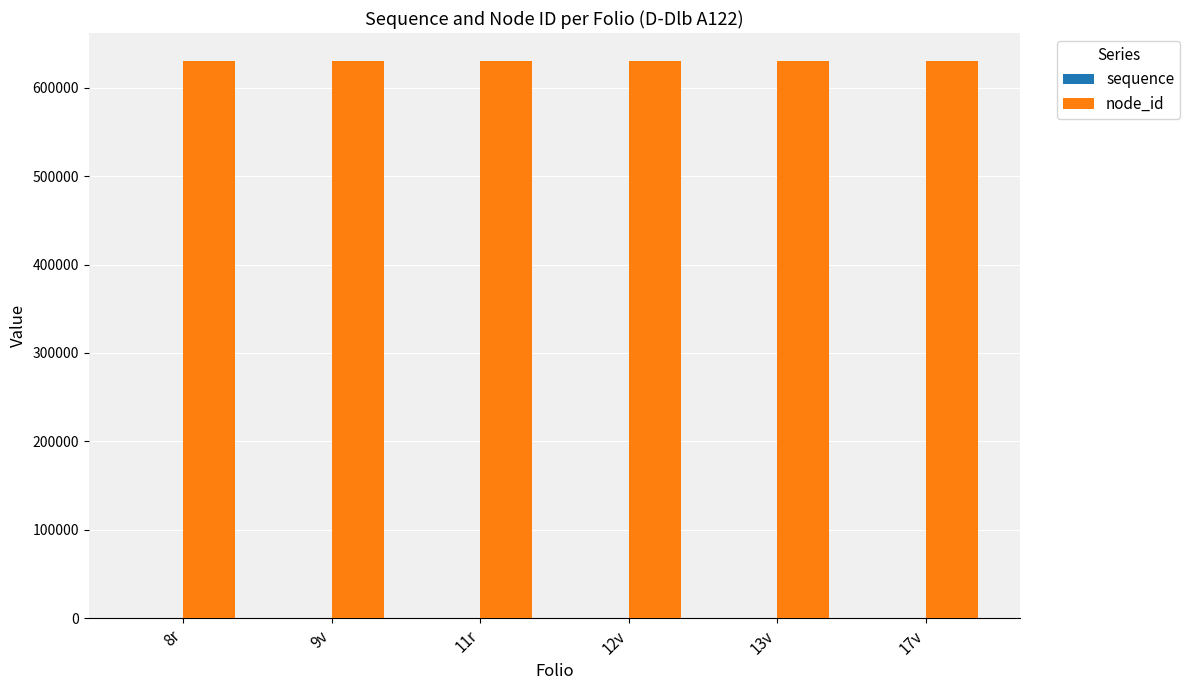

Which series has the largest total across all categories?

node_id